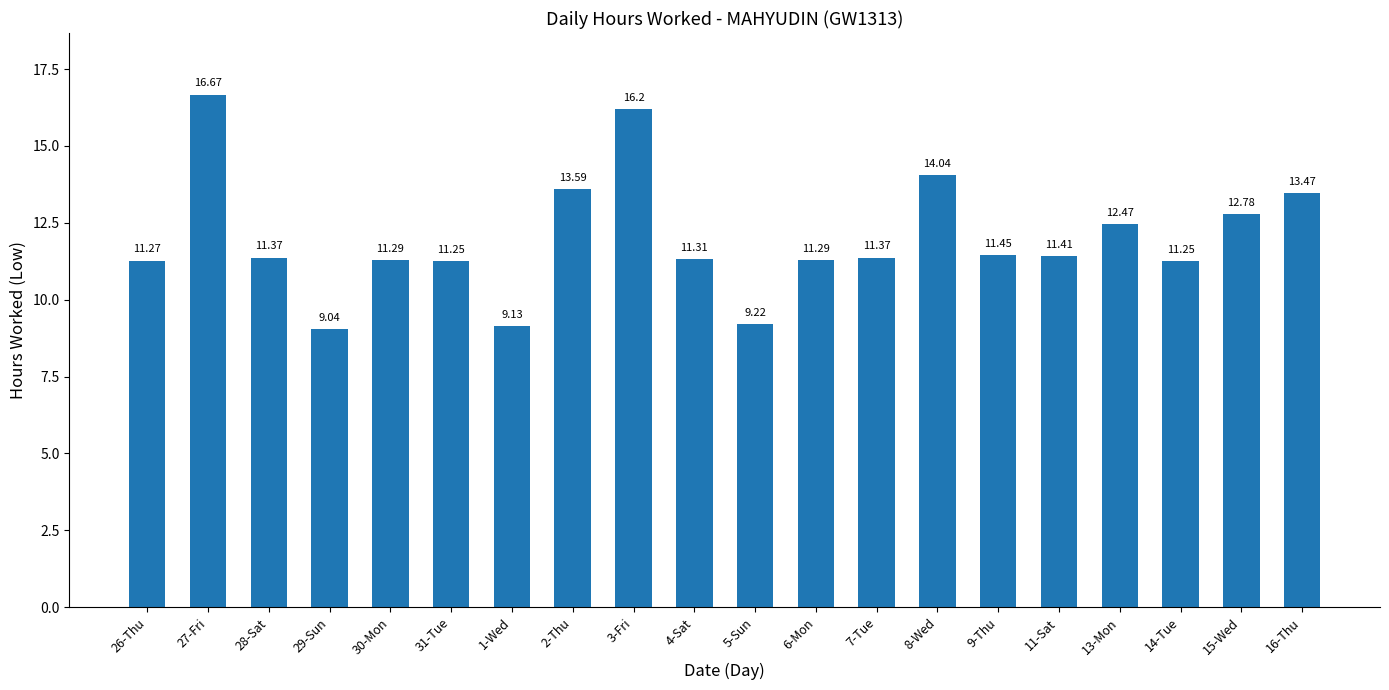

What position from the right is 14-Tue?

3